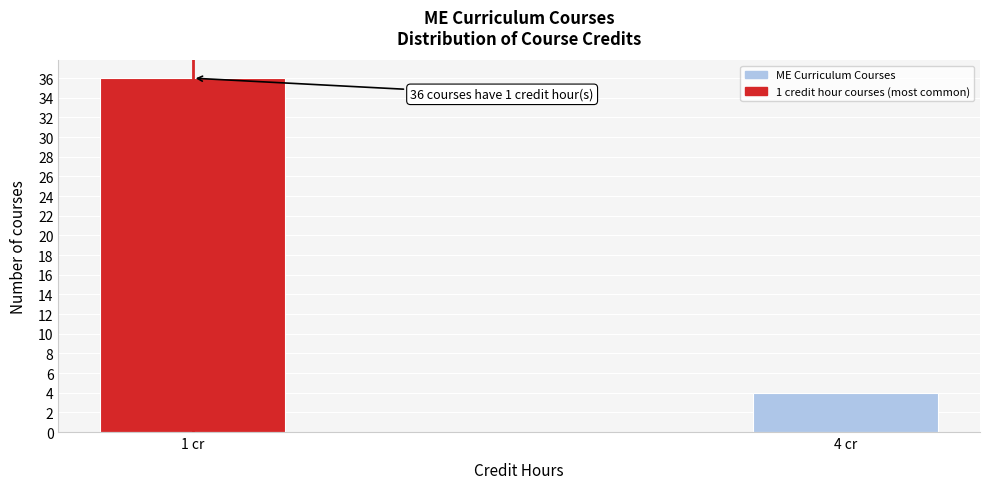

Reading left to right, list all the values displayed in this chart.

36	4